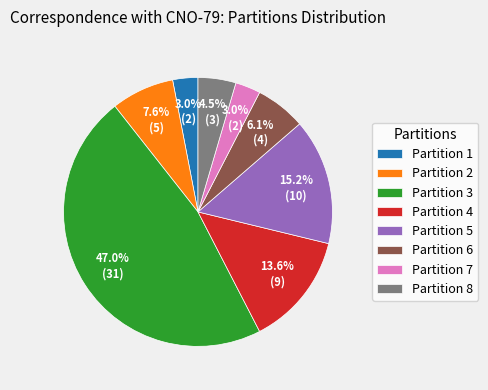

Between Partition 3 and Partition 4, which is larger?

Partition 3